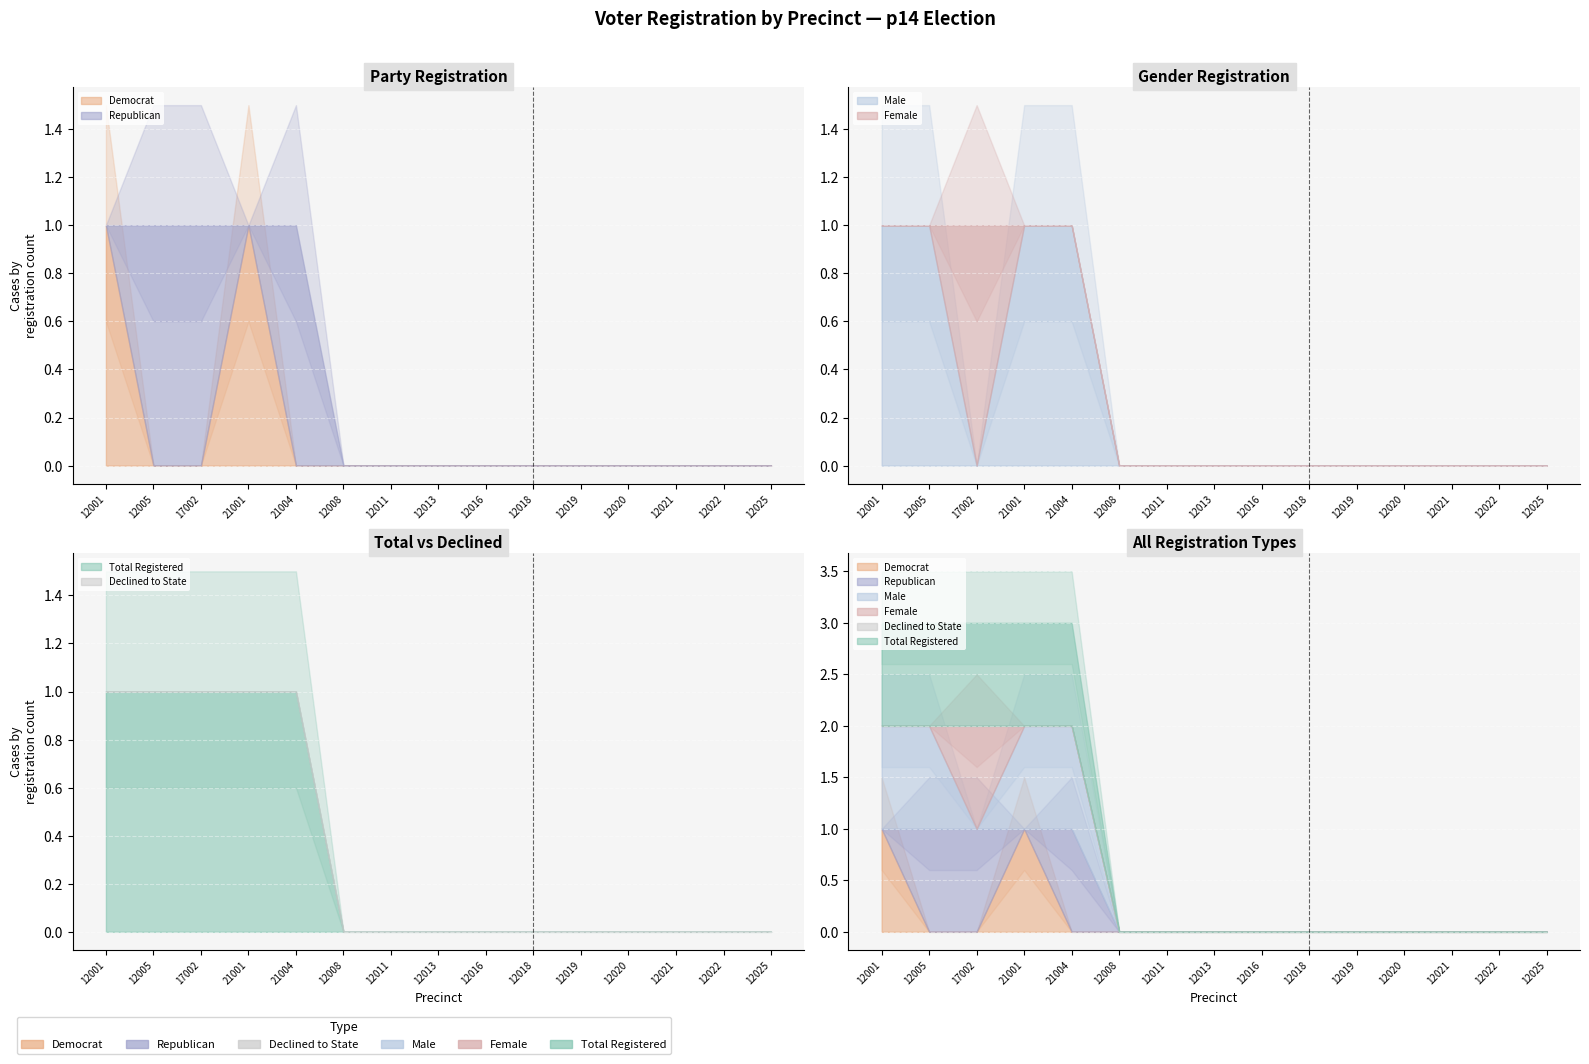

True or false: rep and totreg_r intersect in this chart.

False